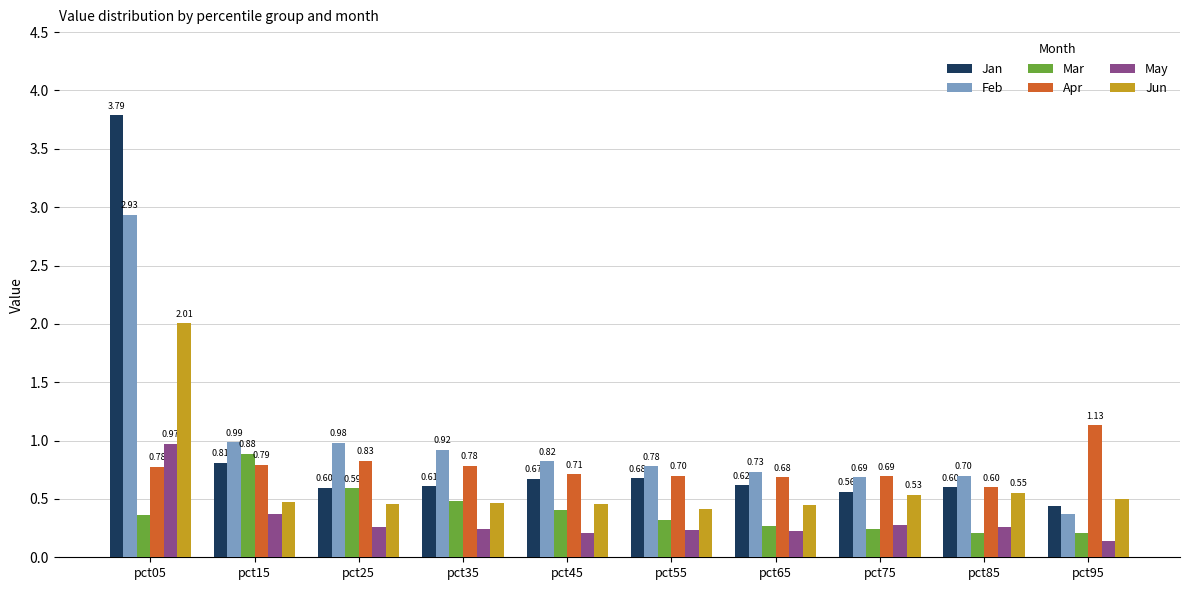

What is the difference between the maximum and minimum values in the Jun series?

1.6